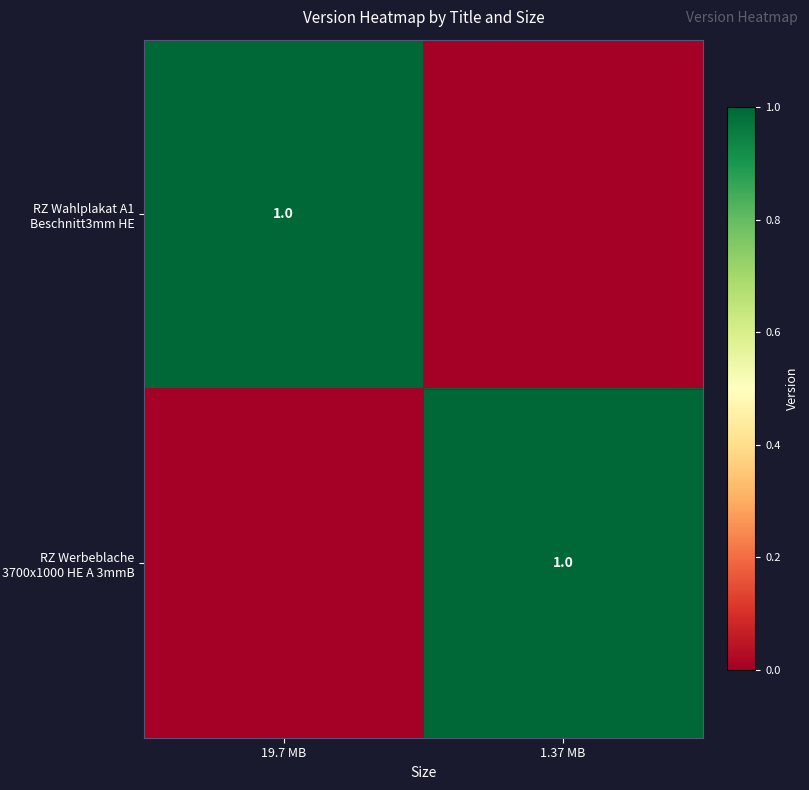

Is it true that RZ Werbeblache 3700x1000 HE A 3mmB equals 1 at 1.37 MB?

True